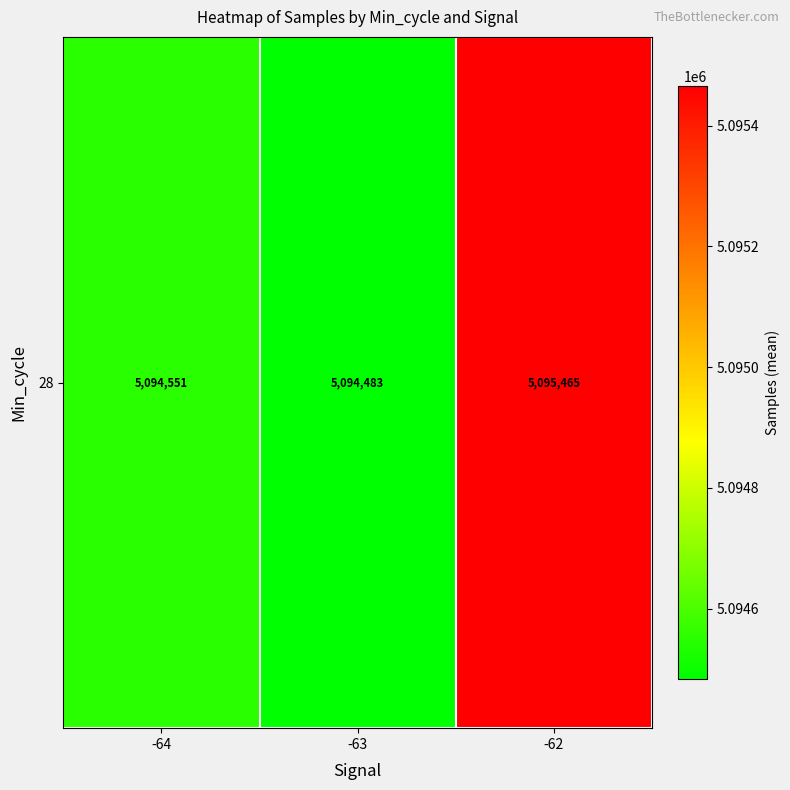

What is the difference between the values at -64 and -63?

68.0